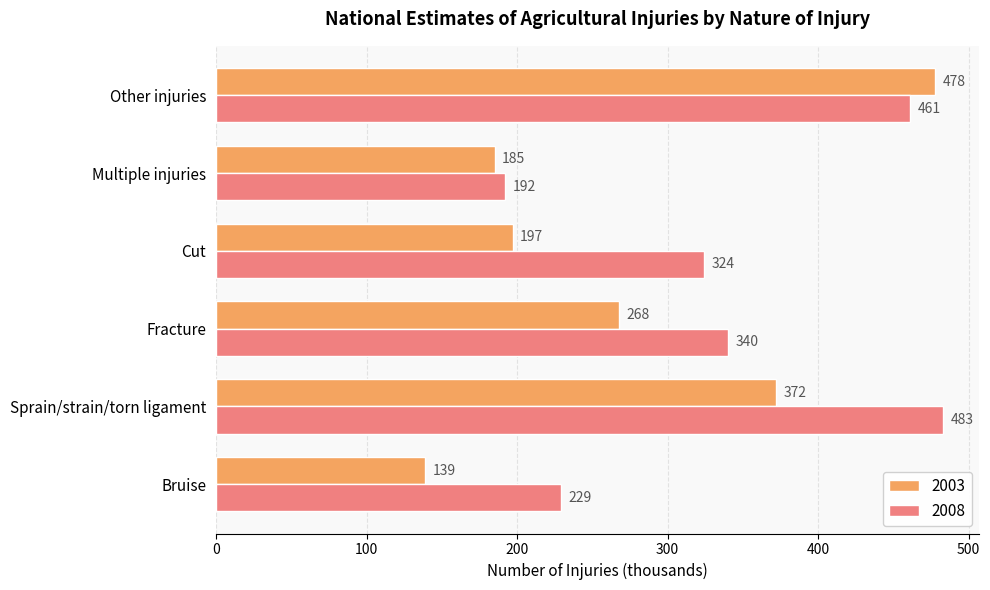

How many data points in 2003 are less than 268?

3